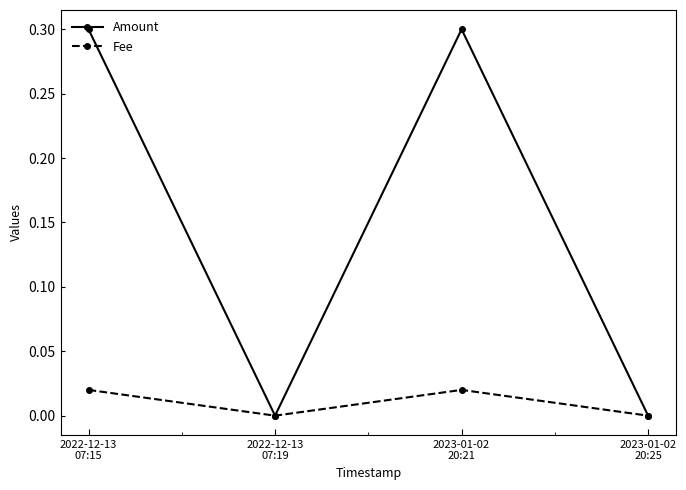

What is the maximum value shown in the chart?

0.3